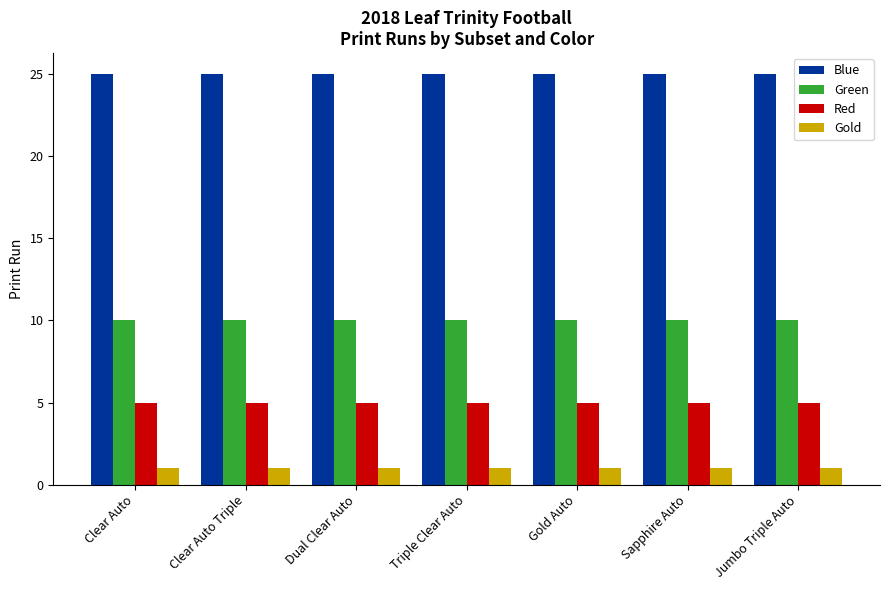

What is the lowest value of the Red series?

5